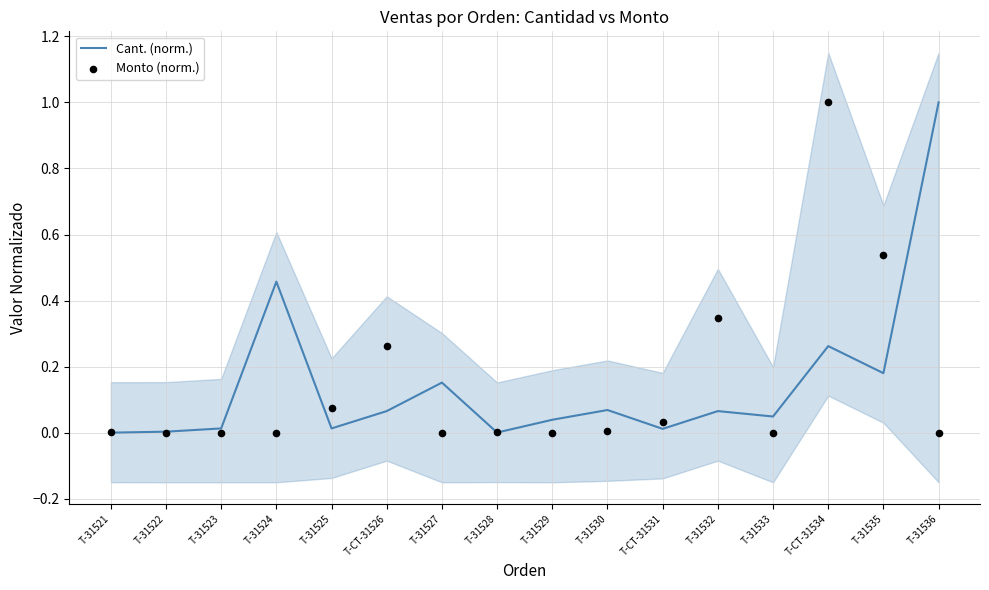

Which series has the largest total across all categories?

Cant. (norm.)